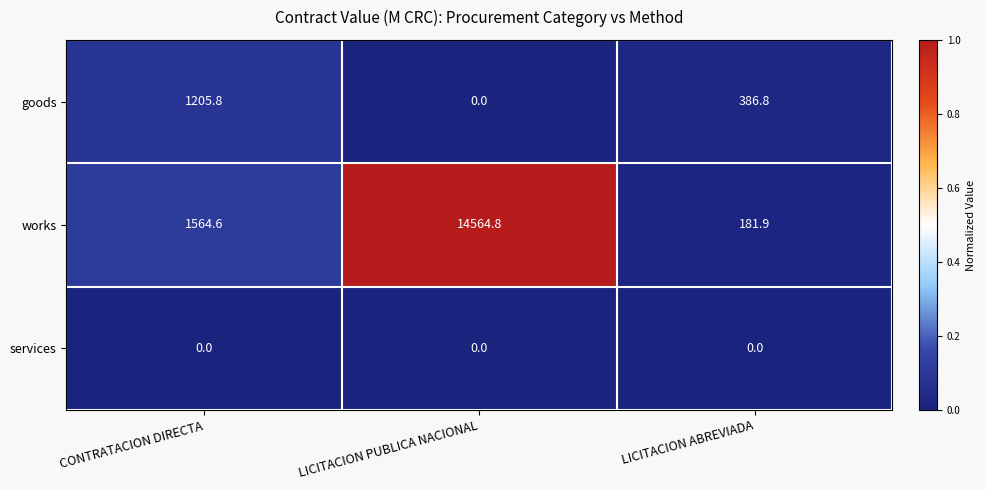

Rank the series by their maximum value, from lowest to highest.

services, goods, works